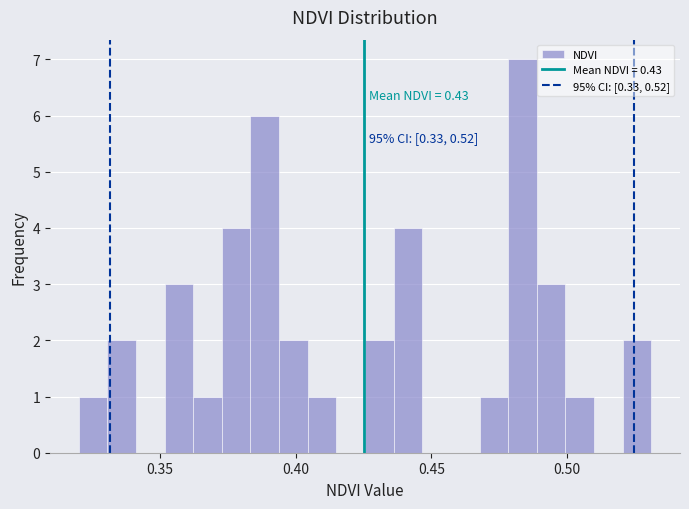

Read against the x-axis, roughly where is the centre of the tallest bar?

0.485